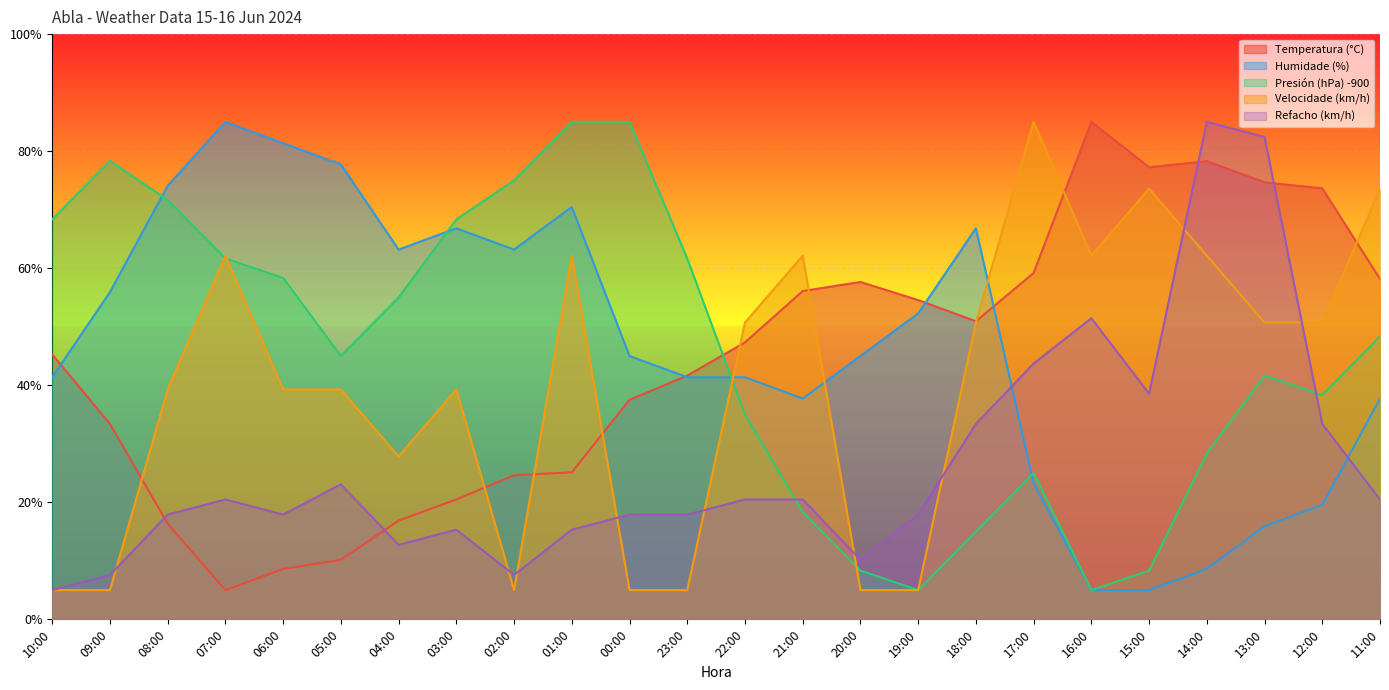

List the series in order of their peak value, highest first.

Temperatura (°C), Humidade (%), Presión (hPa) -900, Velocidade (km/h), Refacho (km/h)